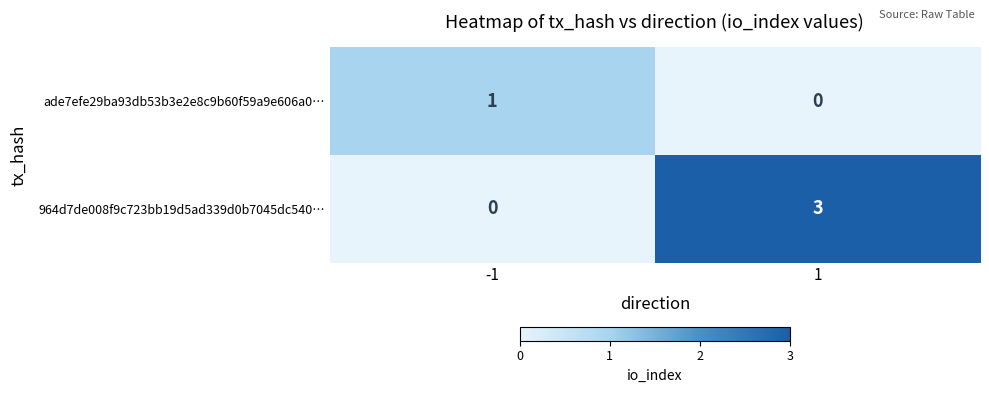

How many values in the 964d7de008f9c723bb19d5ad339d0b7045dc540… series are below 3?

1